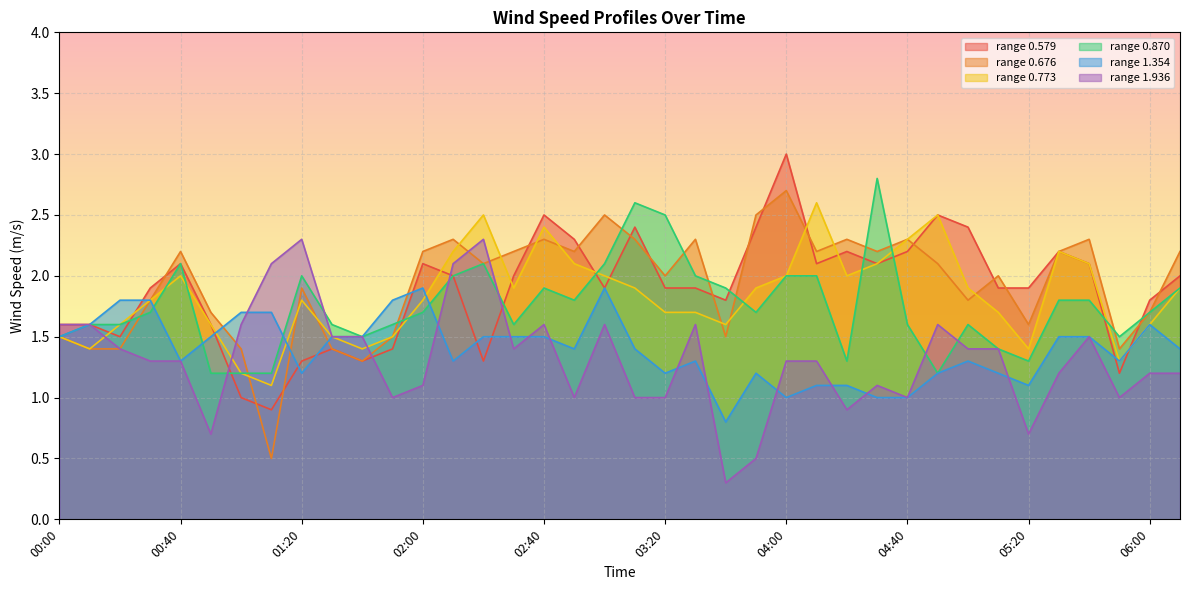

At how many categories does at least one series exceed 1?

38